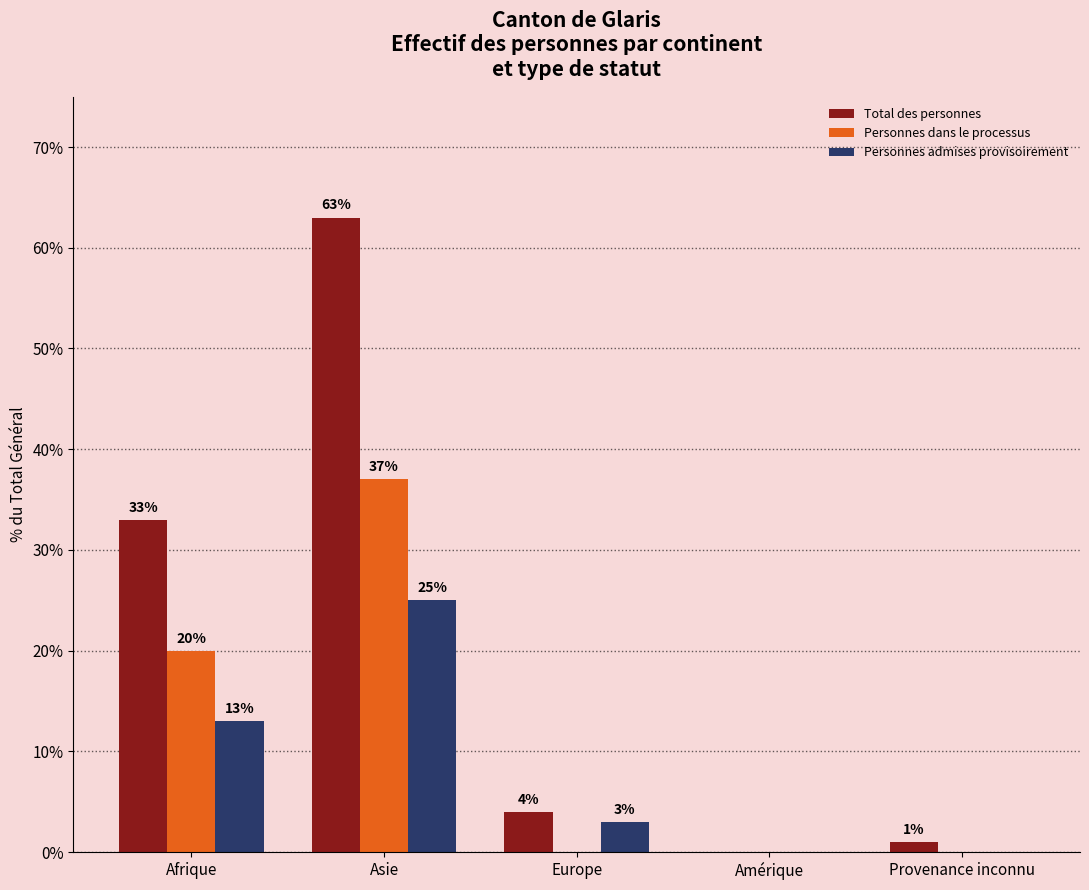

Reading left to right, what are all the values shown in this chart?

Total des personnes: Afrique=33	Asie=63	Europe=4	Amérique=0	Provenance inconnu=1
Personnes dans le processus: Afrique=20	Asie=37	Europe=0	Amérique=0	Provenance inconnu=0
Personnes admises provisoirement: Afrique=13	Asie=25	Europe=3	Amérique=0	Provenance inconnu=0